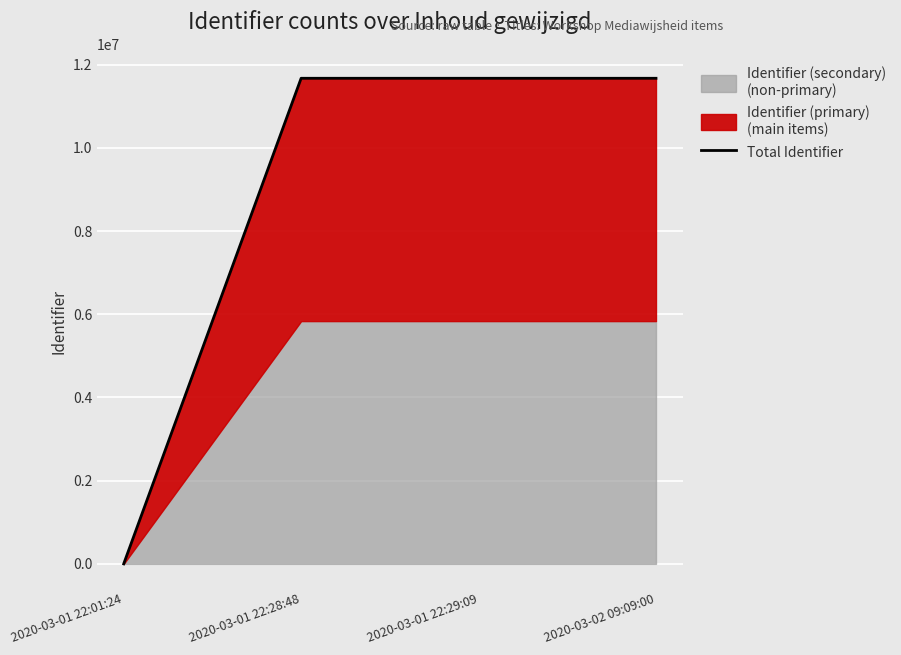

At which category does the data reach its first local valley?

2020-03-01 22:29:09